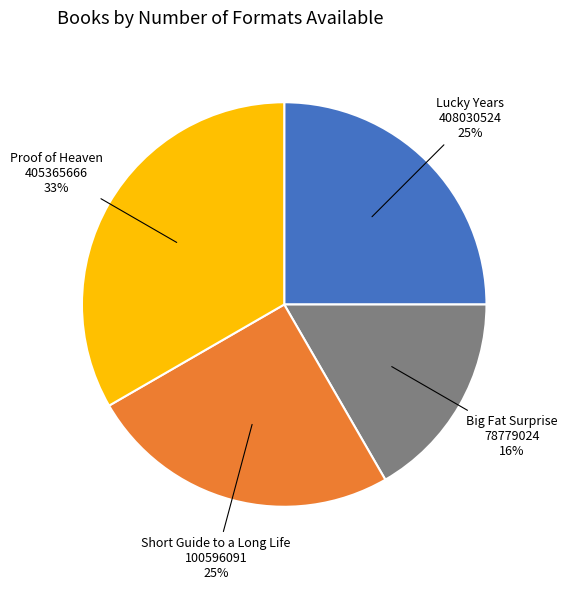

Which category has the biggest portion of the pie?

Proof of Heaven